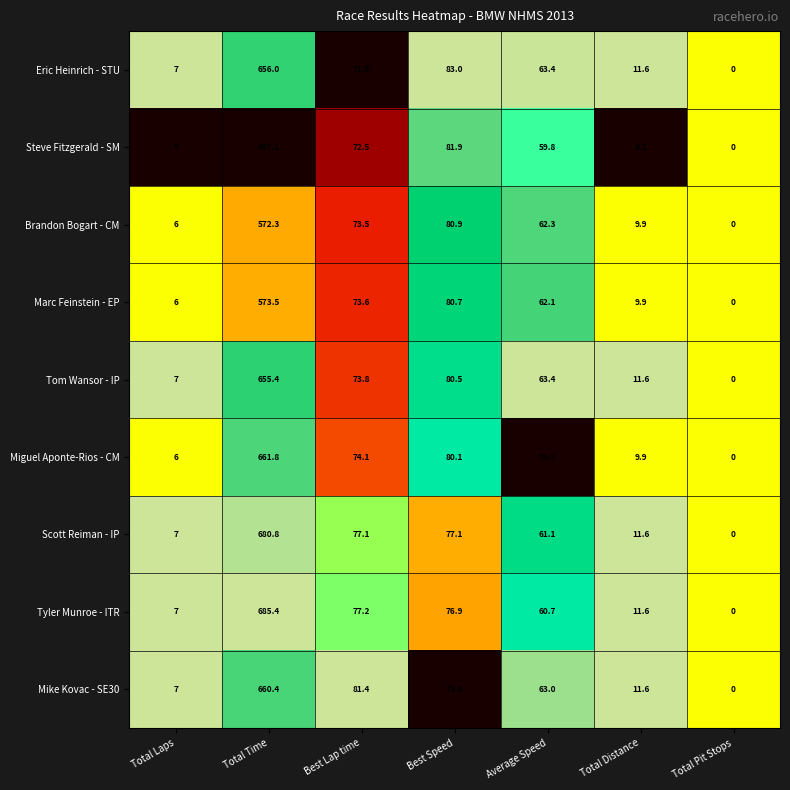

What is the difference between the Brandon Bogart - CM values at Best Lap time and Total Pit Stops?

73.5